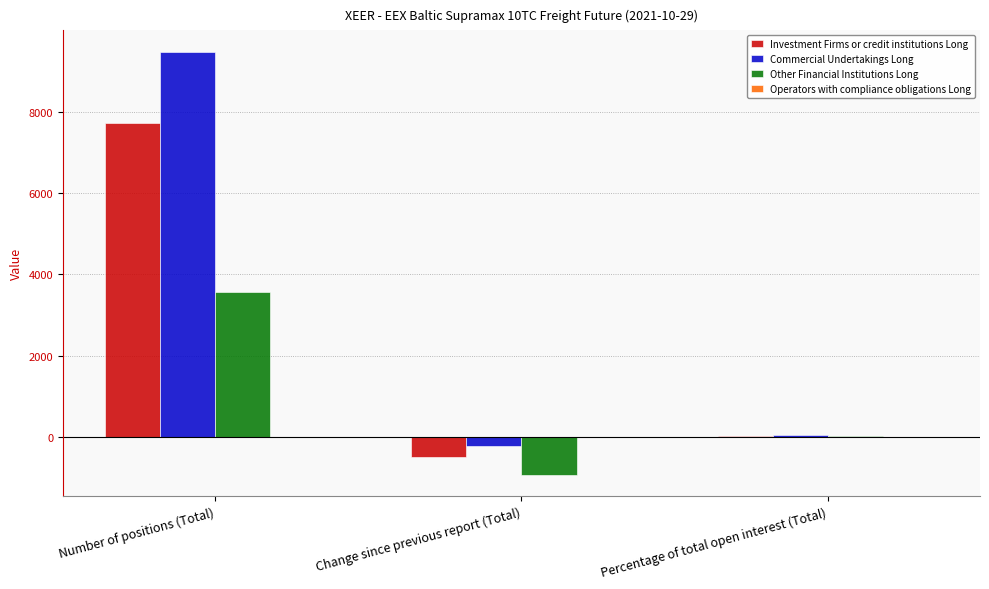

Which series changed the most between Change since previous report (Total) and Percentage of total open interest (Total)?

Other Financial Institutions Long